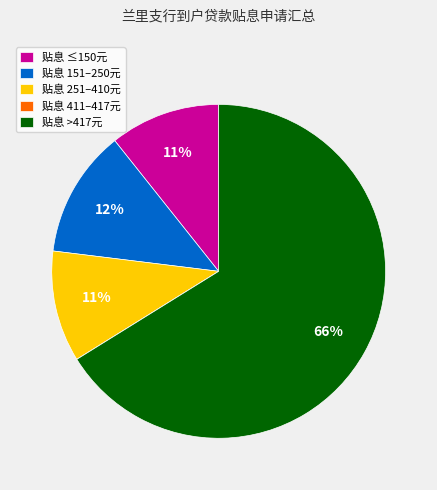

Which category has the biggest portion of the pie?

贴息 >417元